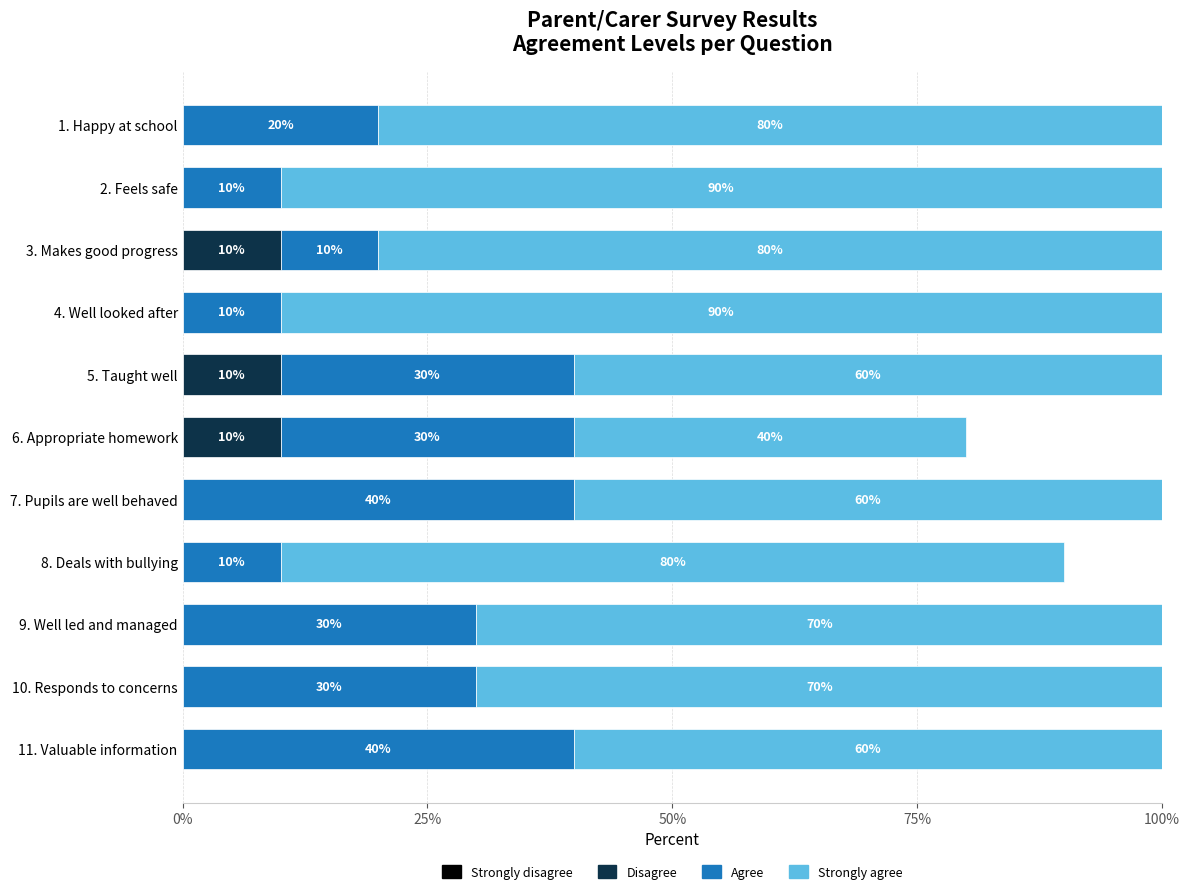

What is the total value across all series at 6. Appropriate homework?

80